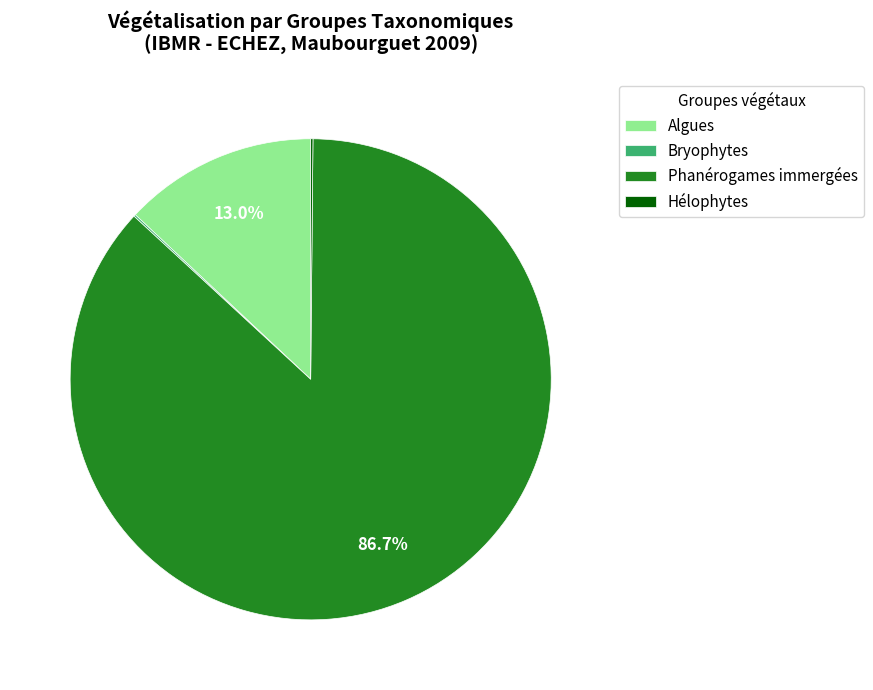

Does any single category account for the majority?

Yes